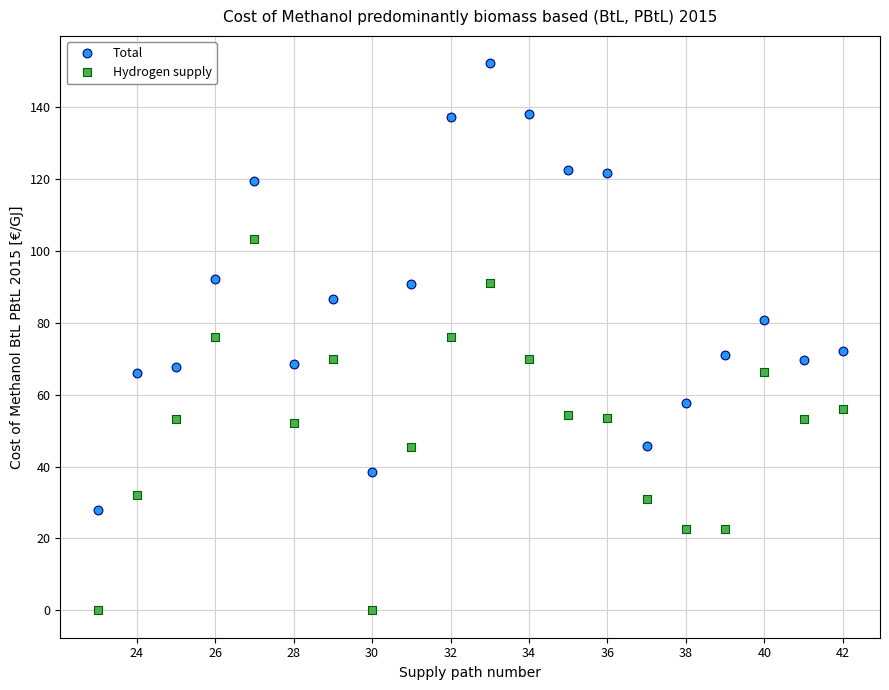

Which series has the largest Y range (max minus min)?

Total